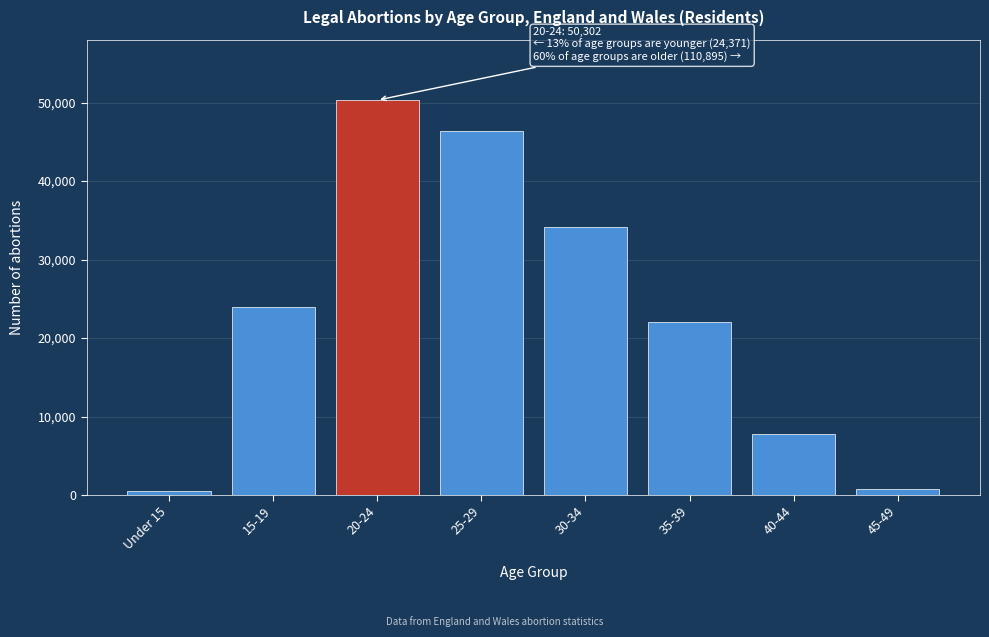

Reading left to right, extract all data points from this chart.

456	23915	50302	46344	34108	21980	7737	726